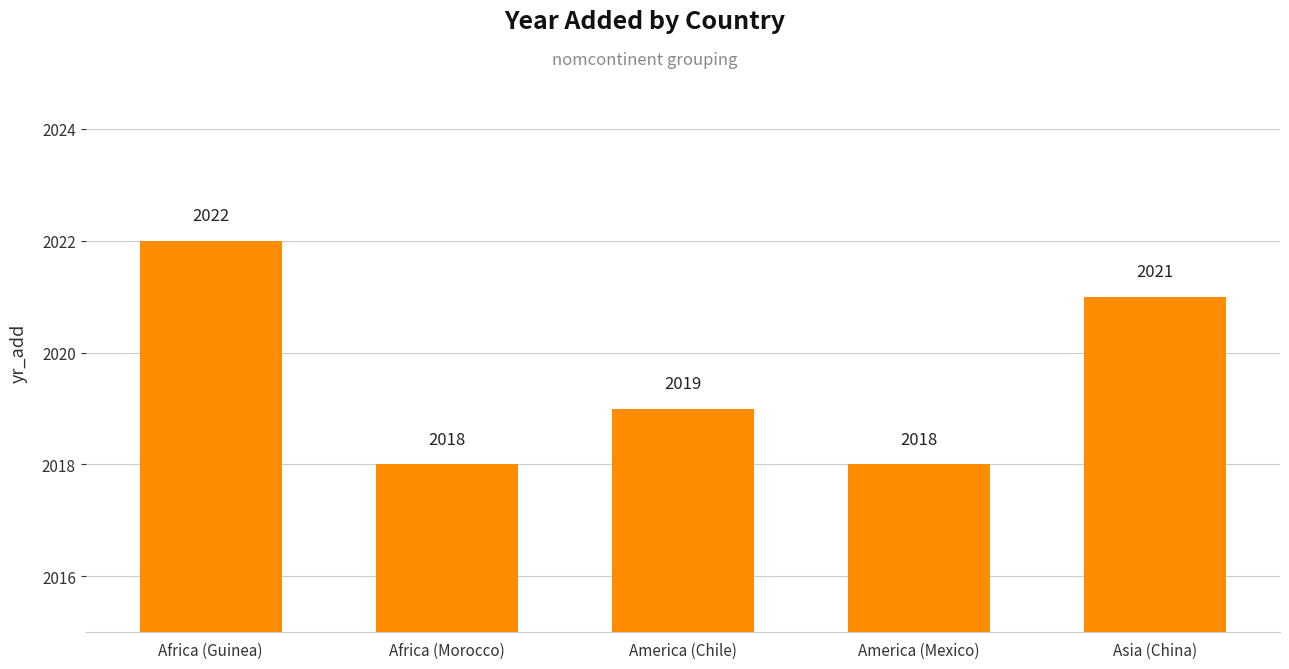

The chart shows a value of 2021 at Asia (China). True or false?

True